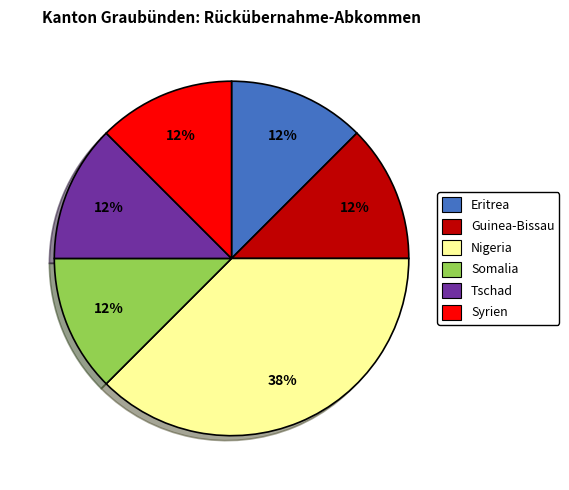

Is it true that Guinea-Bissau is 24% of the pie?

False